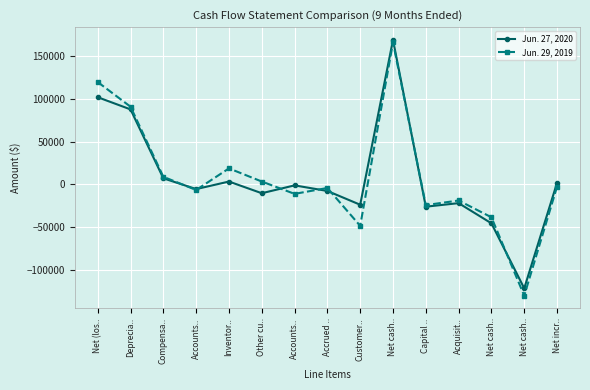

How many negative values does the Jun. 29, 2019 series have?

9